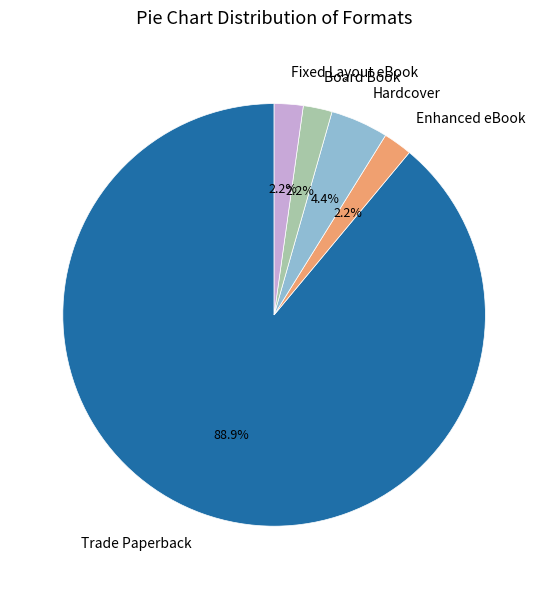

How many segments does this pie chart have?

5